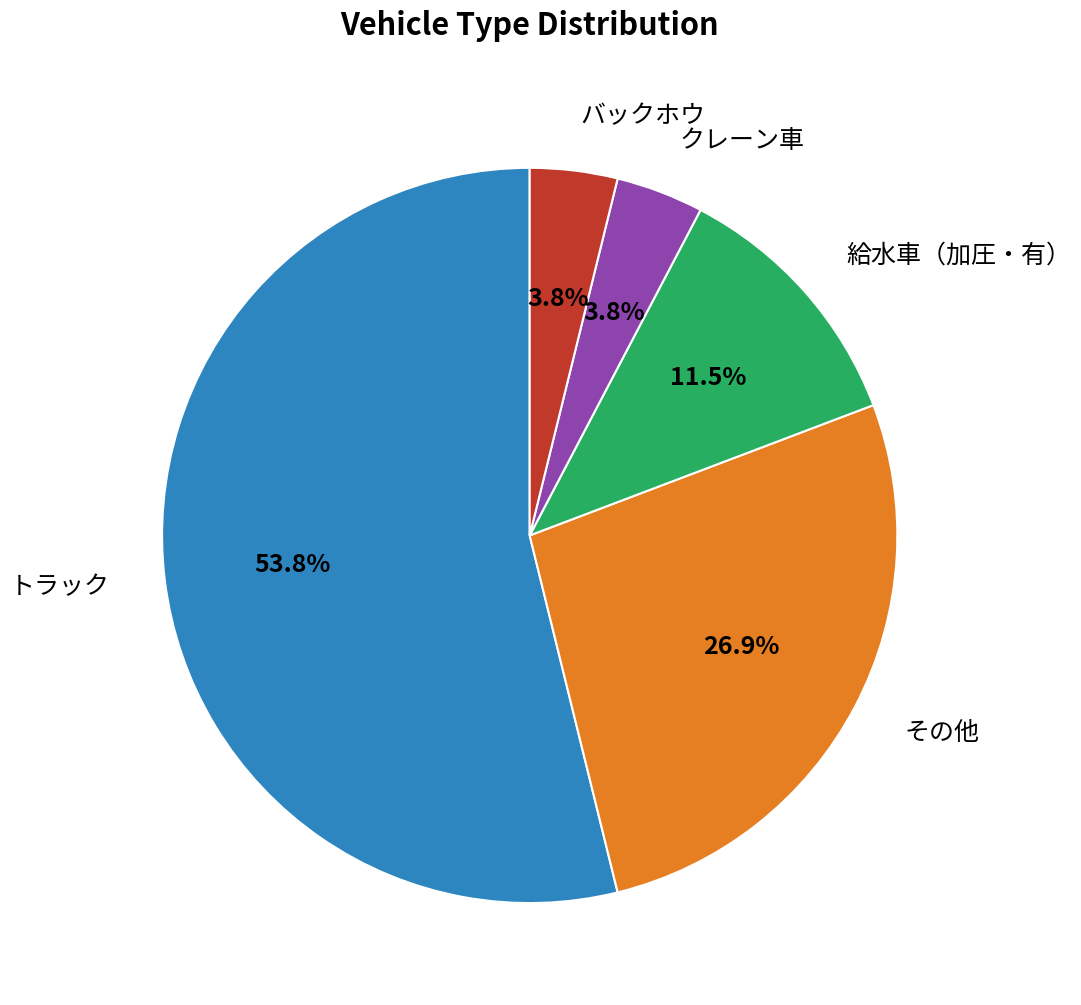

What percentage is NOT represented by クレーン車?

96.2%